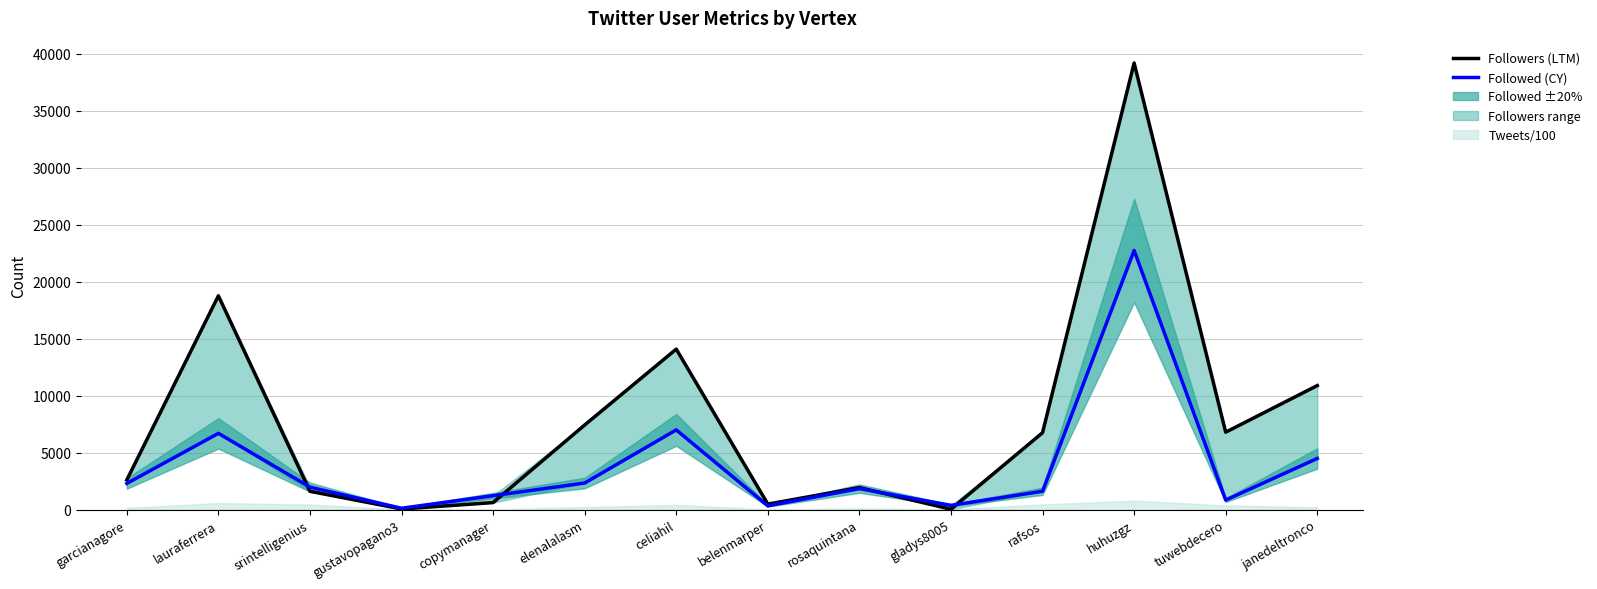

In Followed (CY), how many points are higher than both neighbors (excluding endpoints)?

4